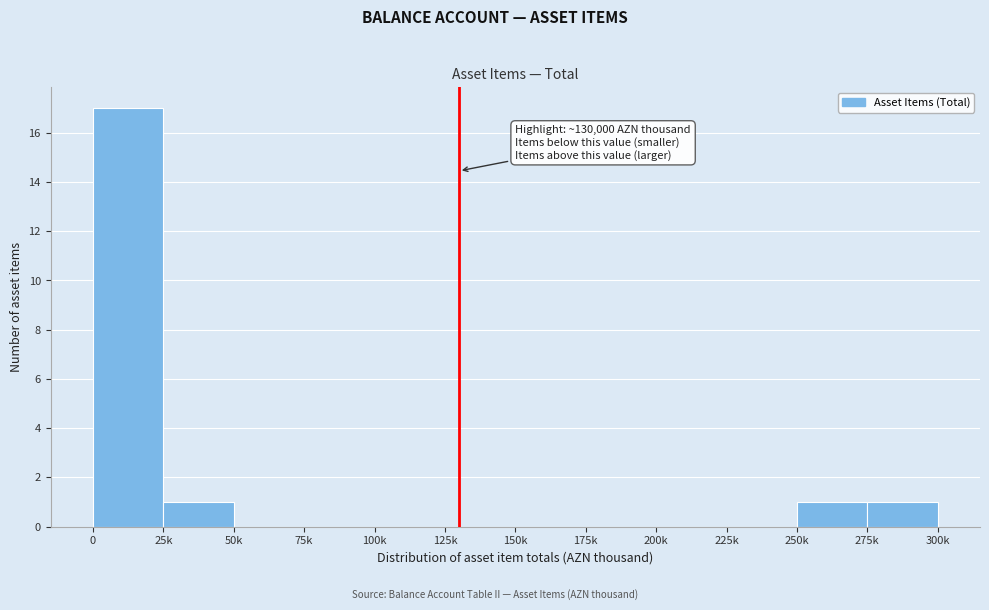

Reading left to right, transcribe all the data shown in this chart.

0=17	25k=1	50k=0	75k=0	100k=0	125k=0	150k=0	175k=0	200k=0	225k=0	250k=1	275k=1